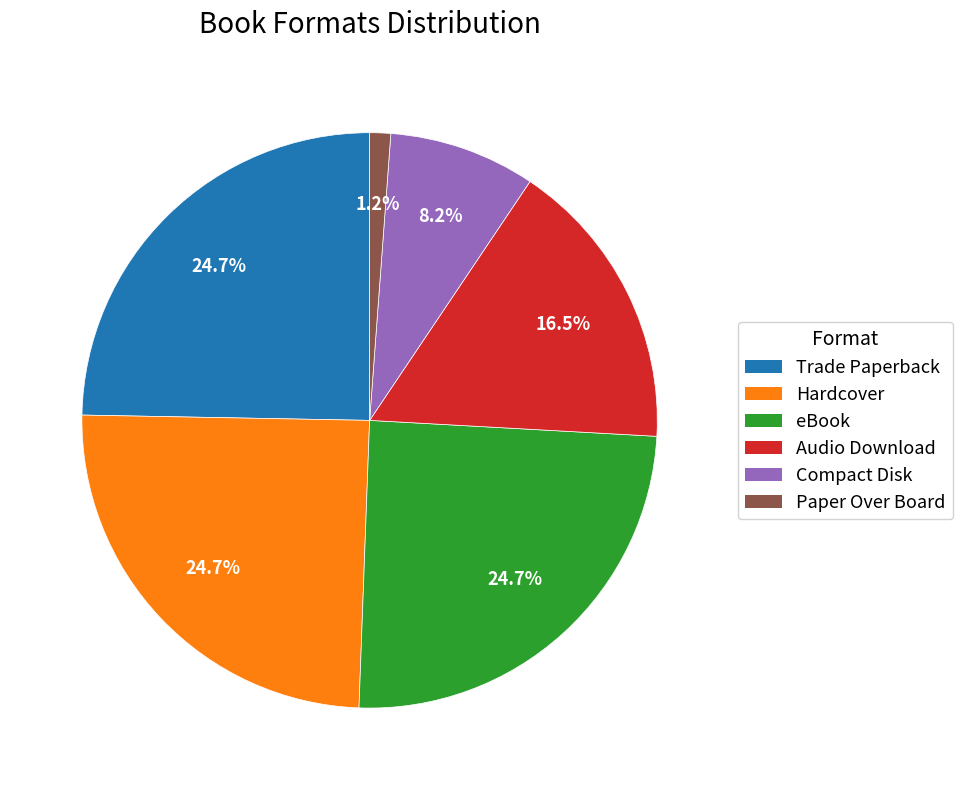

What percentage is the Paper Over Board slice, to the nearest percent?

1%